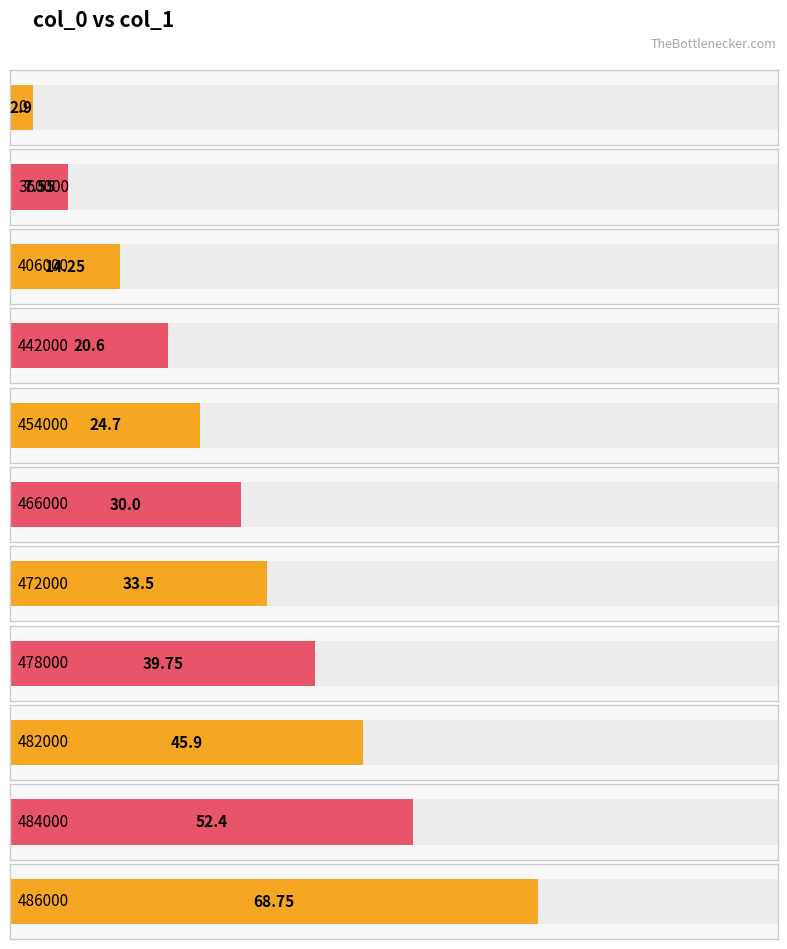

List the labels in order of value, smallest first.

0, 360000, 406000, 442000, 454000, 466000, 472000, 478000, 482000, 484000, 486000